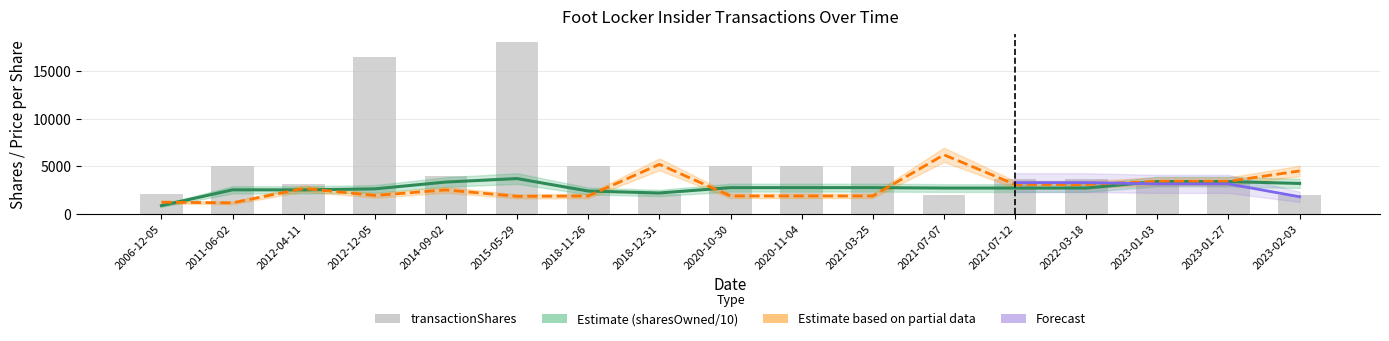

Between 2012-12-05 and 2021-07-12, which is larger?

2012-12-05